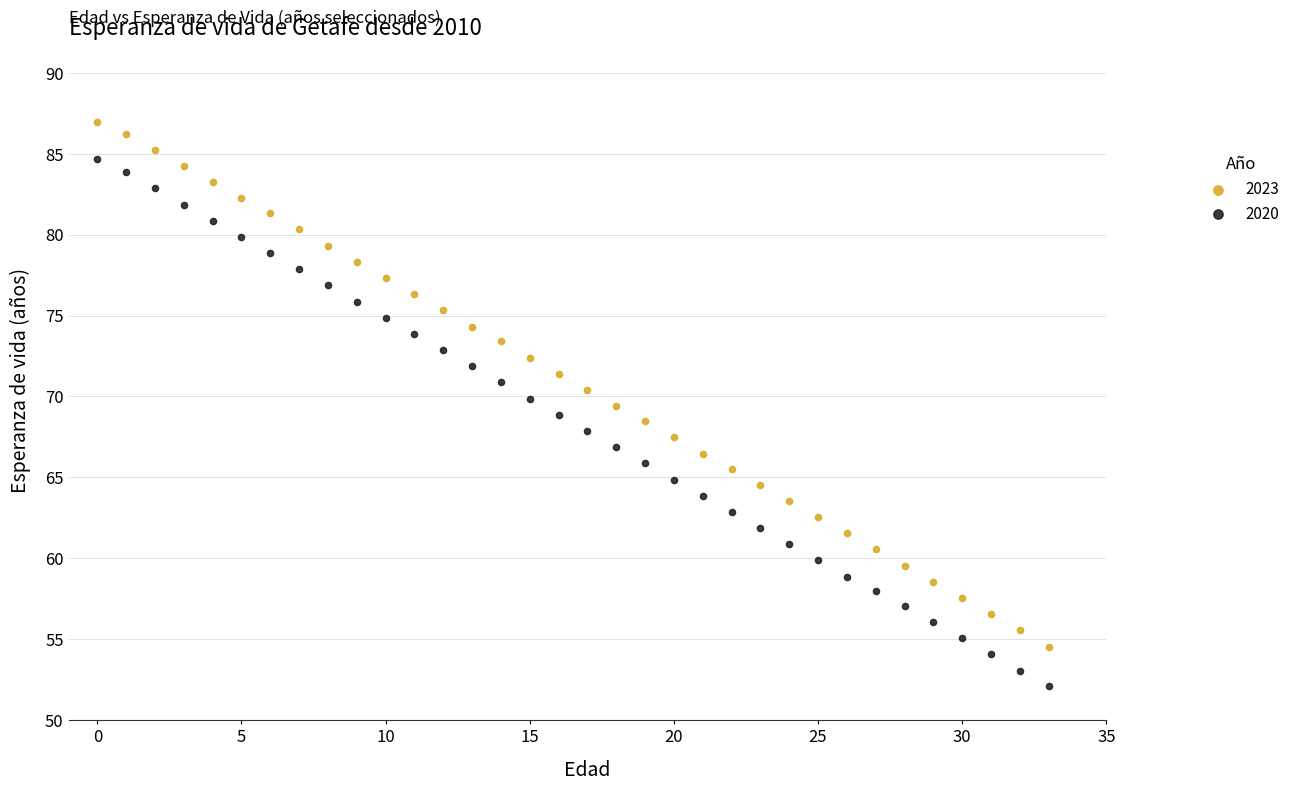

Which series reaches the minimum Y coordinate?

2020